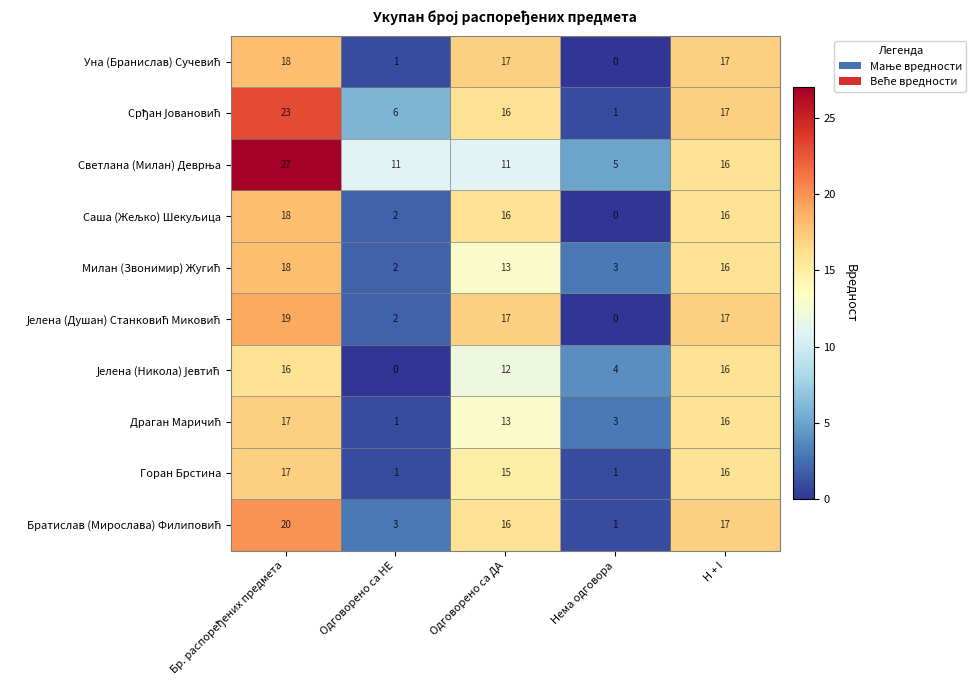

What is the sum of all Горан Брстина values?

50